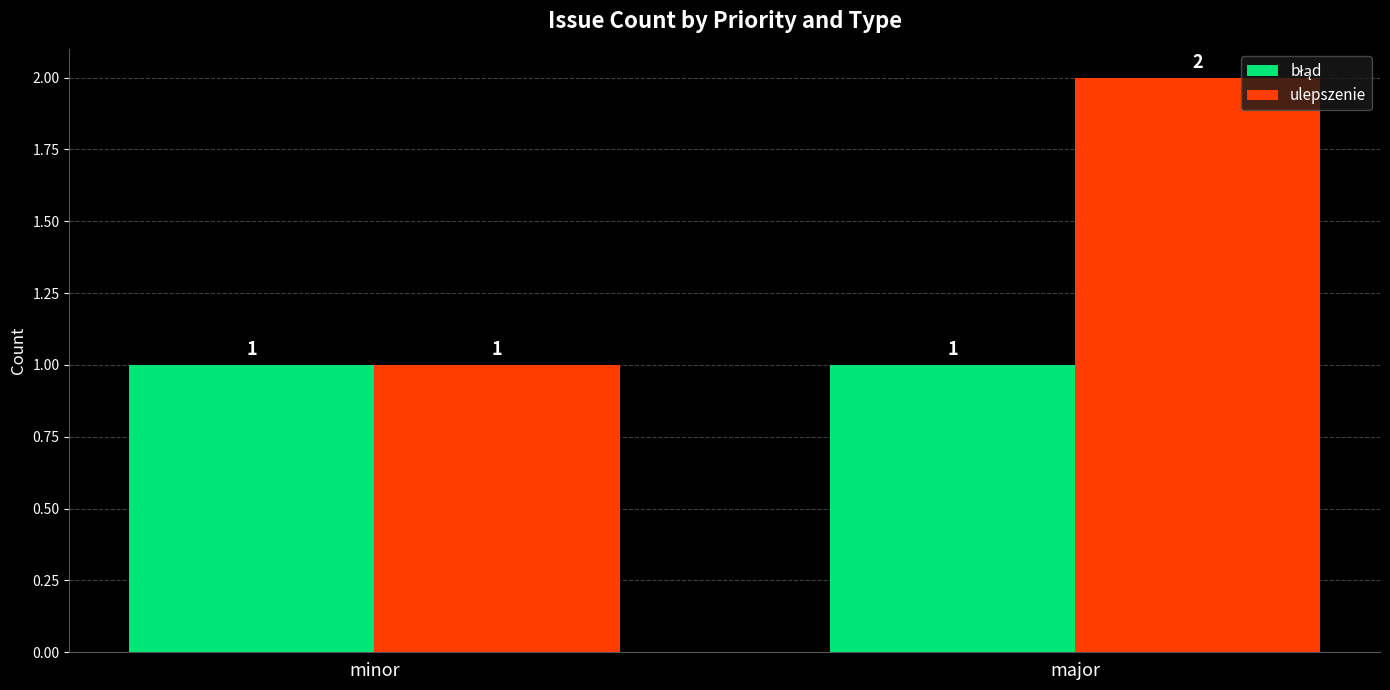

Which series has the widest spread of values?

ulepszenie